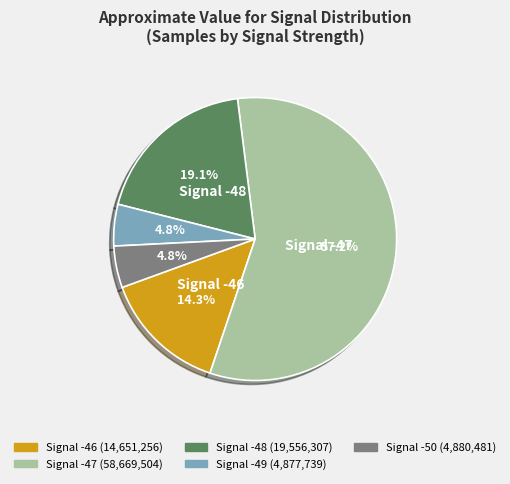

Does any single category account for the majority?

Yes